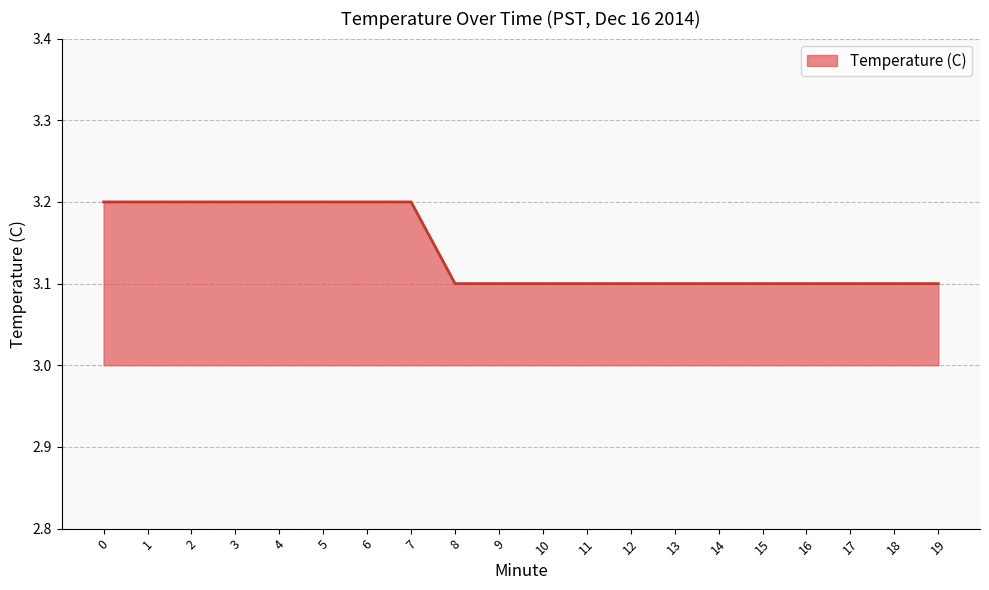

Reading left to right, what are all the values shown in this chart?

0=3.2	1=3.2	2=3.2	3=3.2	4=3.2	5=3.2	6=3.2	7=3.2	8=3.1	9=3.1	10=3.1	11=3.1	12=3.1	13=3.1	14=3.1	15=3.1	16=3.1	17=3.1	18=3.1	19=3.1